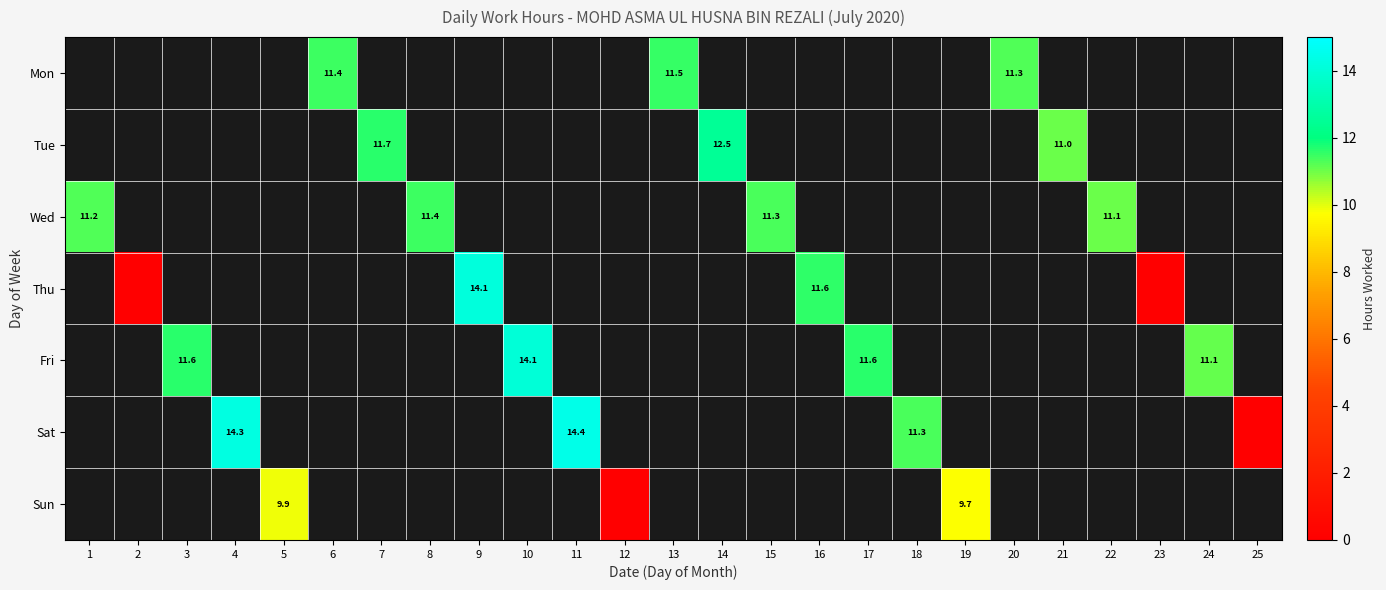

Is the value of Mon at 20 greater than the value of Wed at 1?

Yes